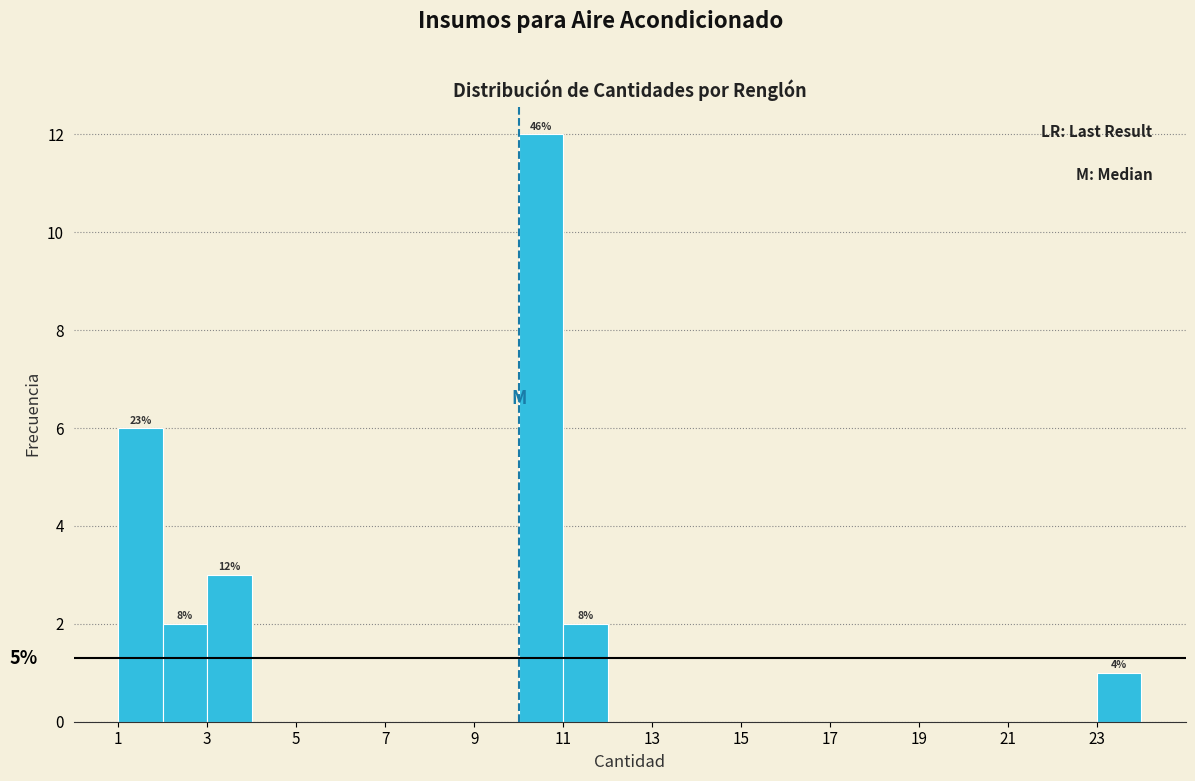

Over which range of the x-axis is the bar tallest?

10 to 11